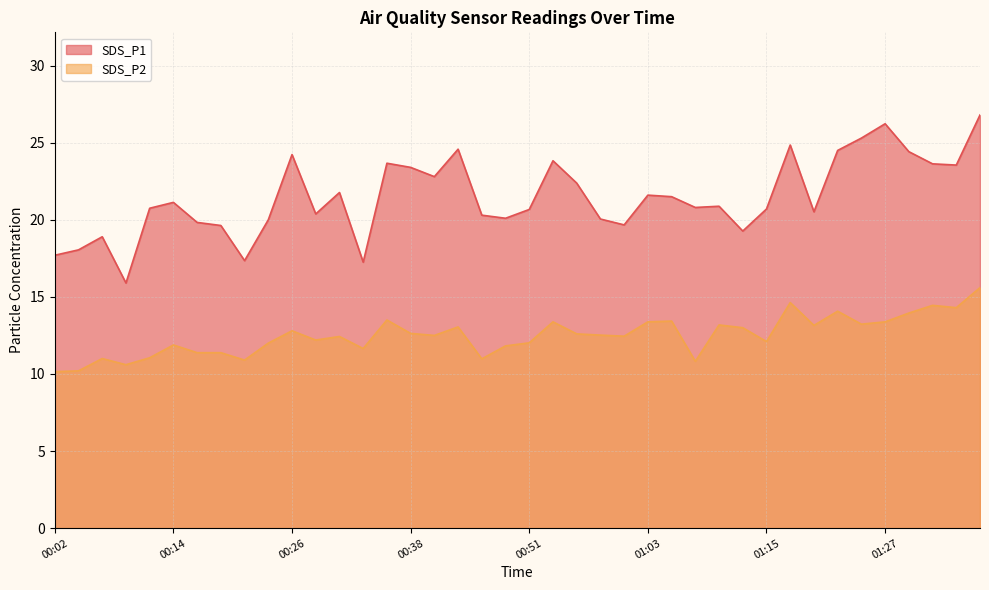

What are all the series names shown in the legend?

SDS_P1, SDS_P2